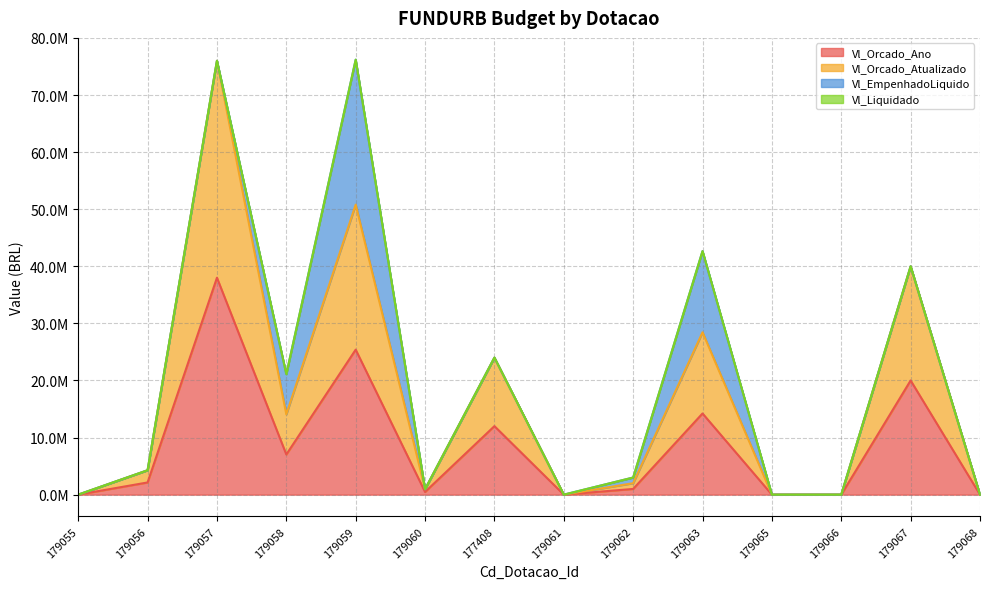

True or false: Vl_Orcado_Ano has more than 0 points higher than both neighbors.

True